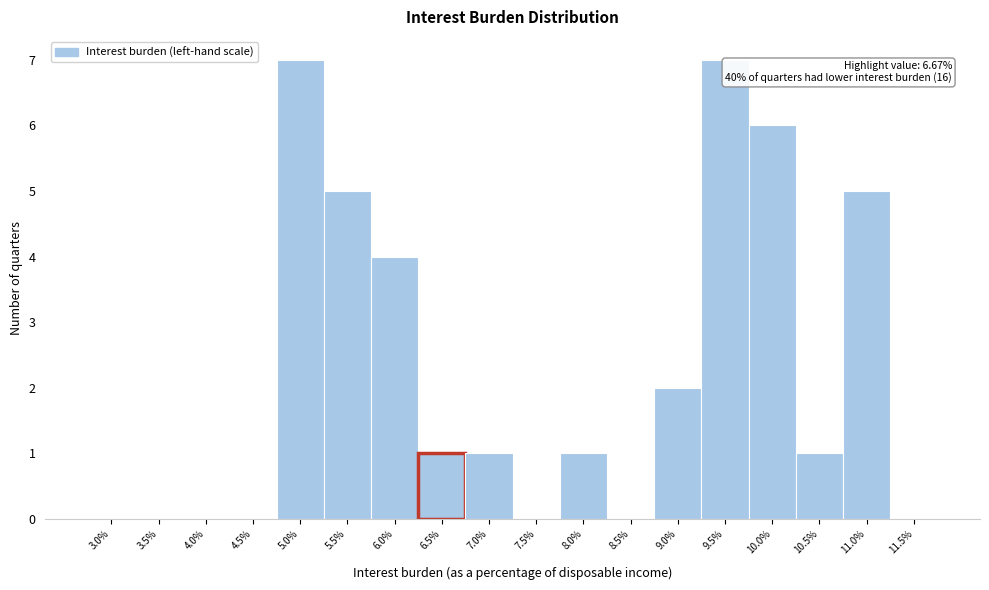

Reading left to right, extract all data points from this chart.

3.0%=0	3.5%=0	4.0%=0	4.5%=0	5.0%=7	5.5%=5	6.0%=4	6.5%=1	7.0%=1	7.5%=0	8.0%=1	8.5%=0	9.0%=2	9.5%=7	10.0%=6	10.5%=1	11.0%=5	11.5%=0